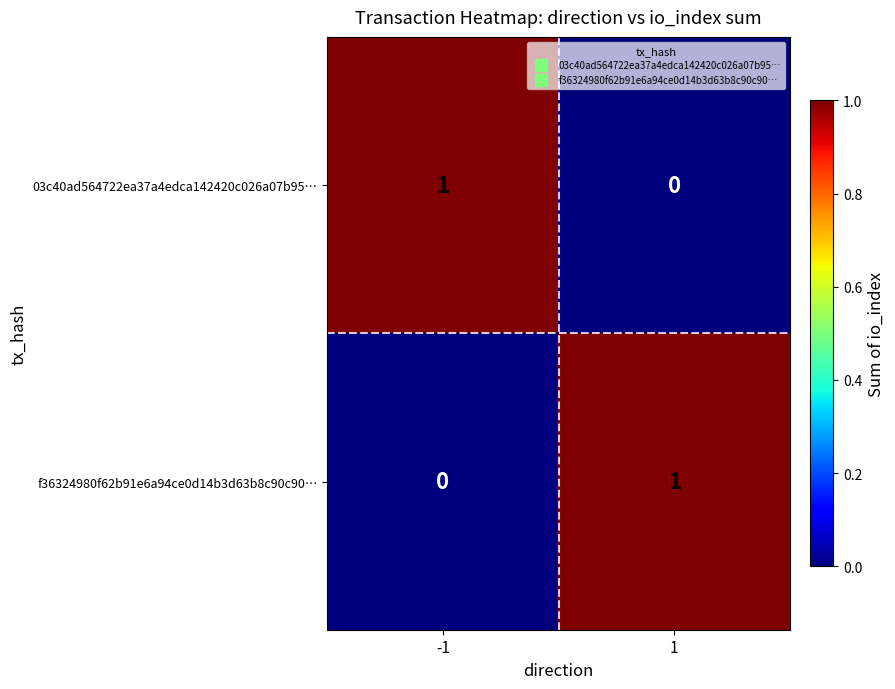

The value of 03c40ad564722ea37a4edca142420c026a07b95… at 1 is 0. True or false?

True